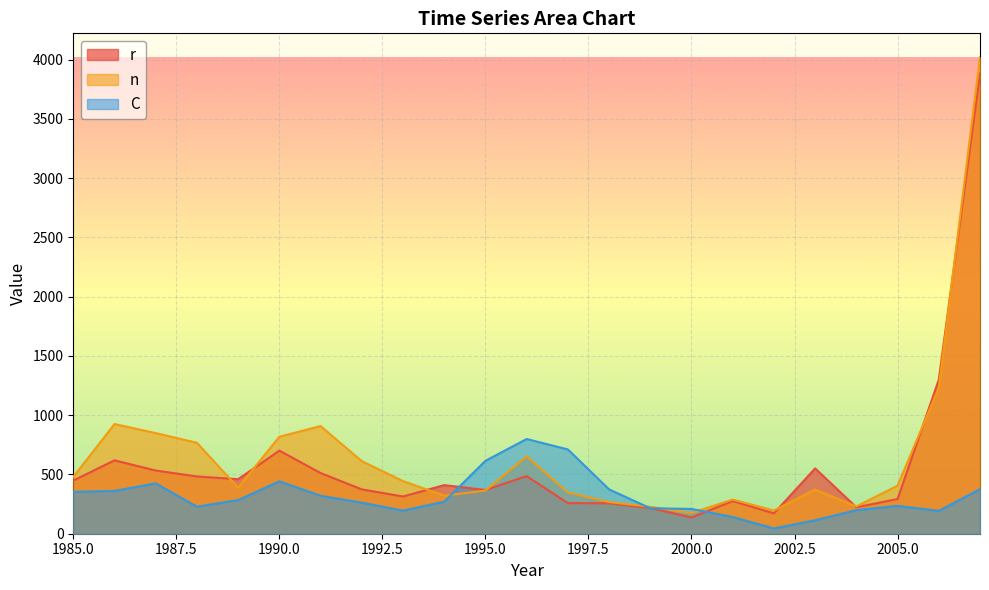

The n series shows 321.0 at 1994. True or false?

True